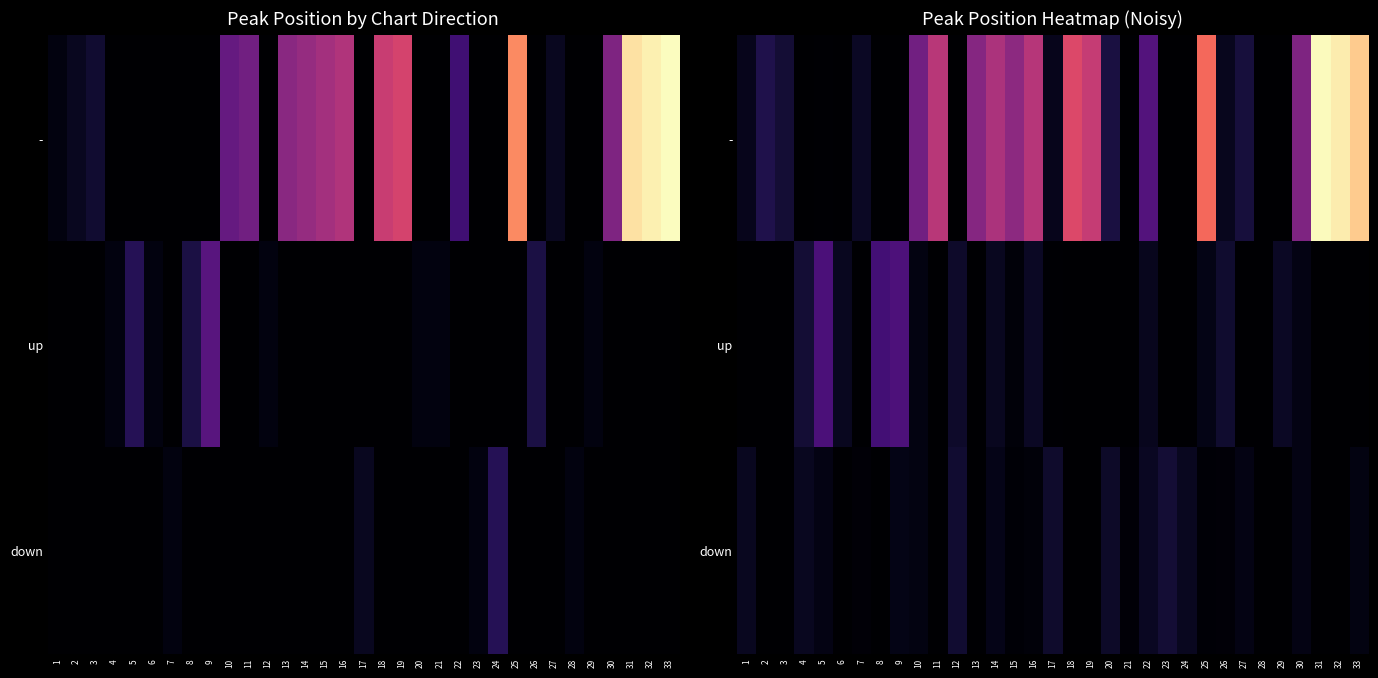

The value of up at 9 is 0.2. True or false?

True